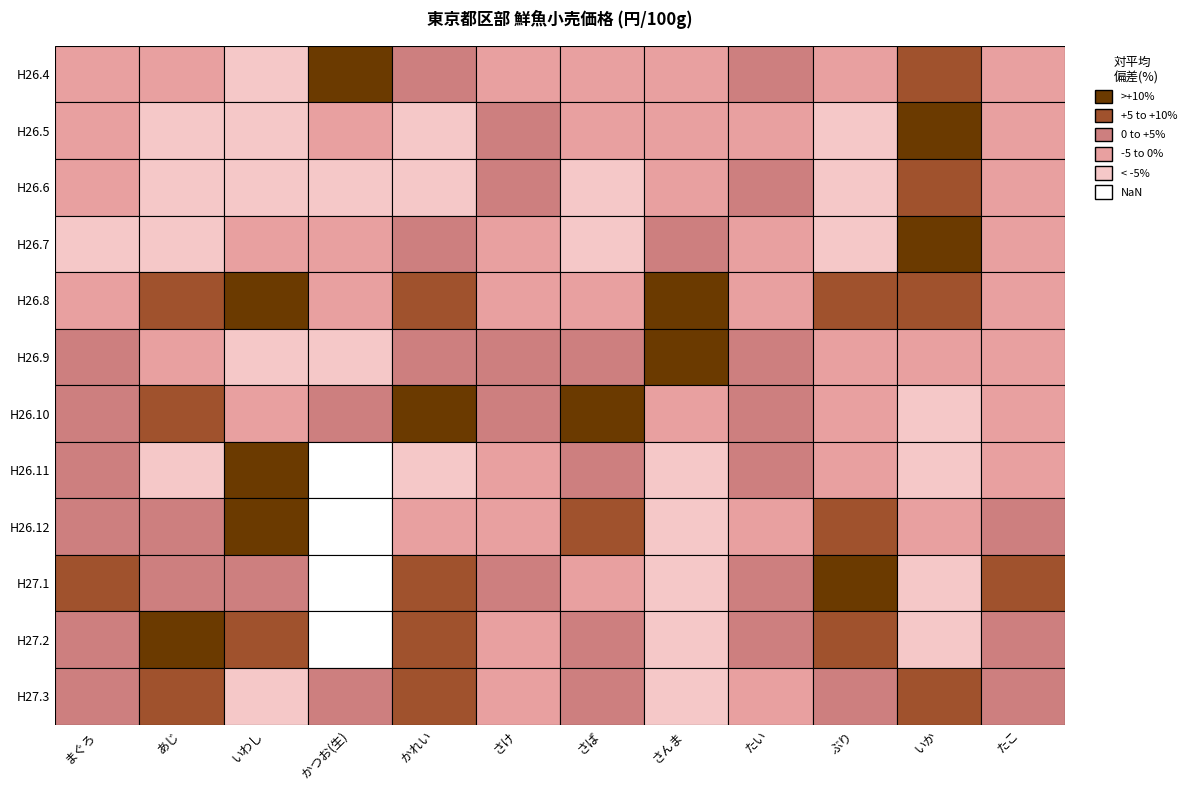

What is the sum of all H27.3 values?

2721